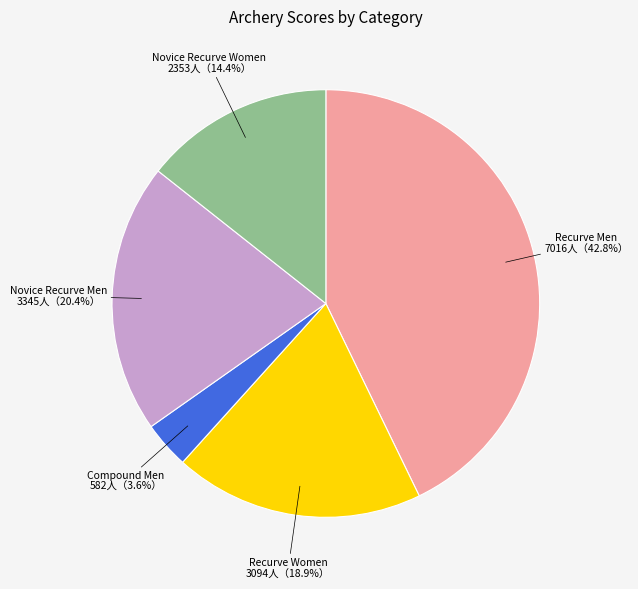

Which slice is the smallest?

Compound Men